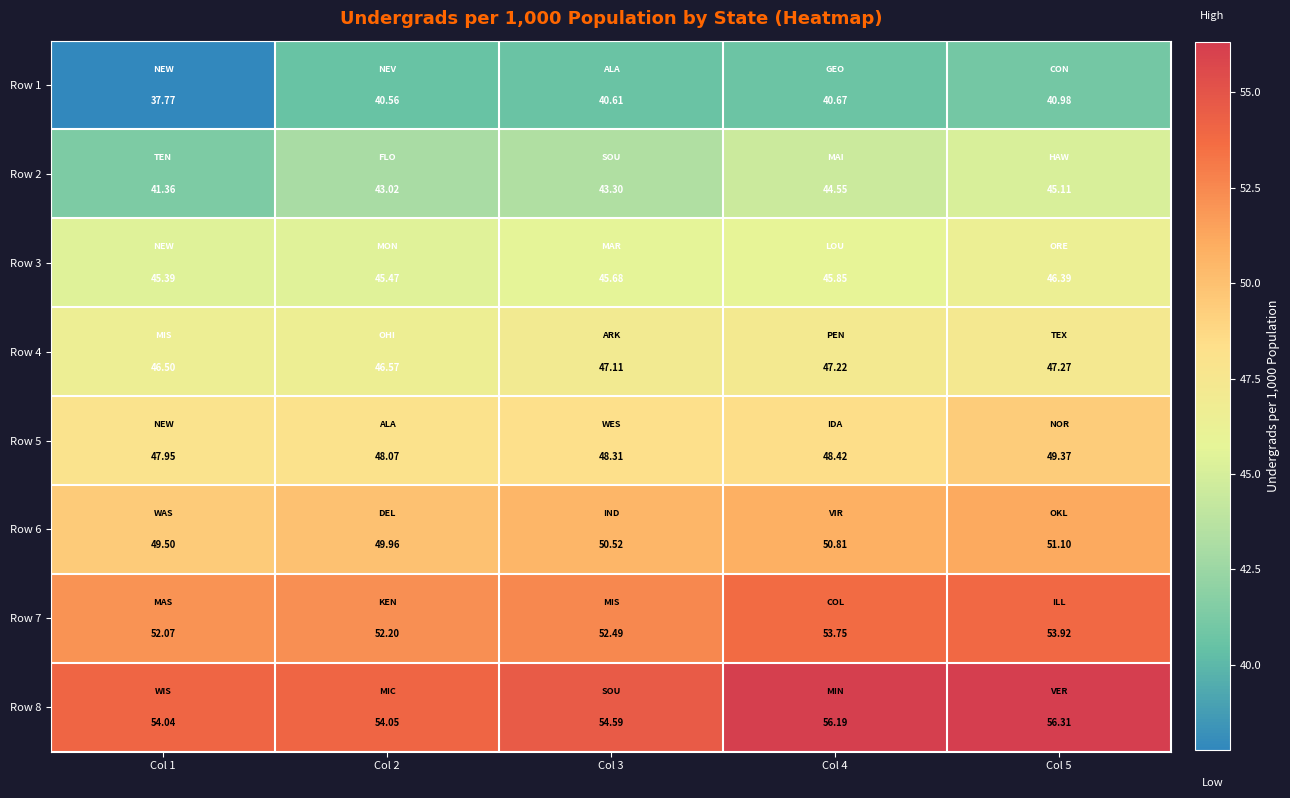

Which category has the lowest value across all series?

Col 1